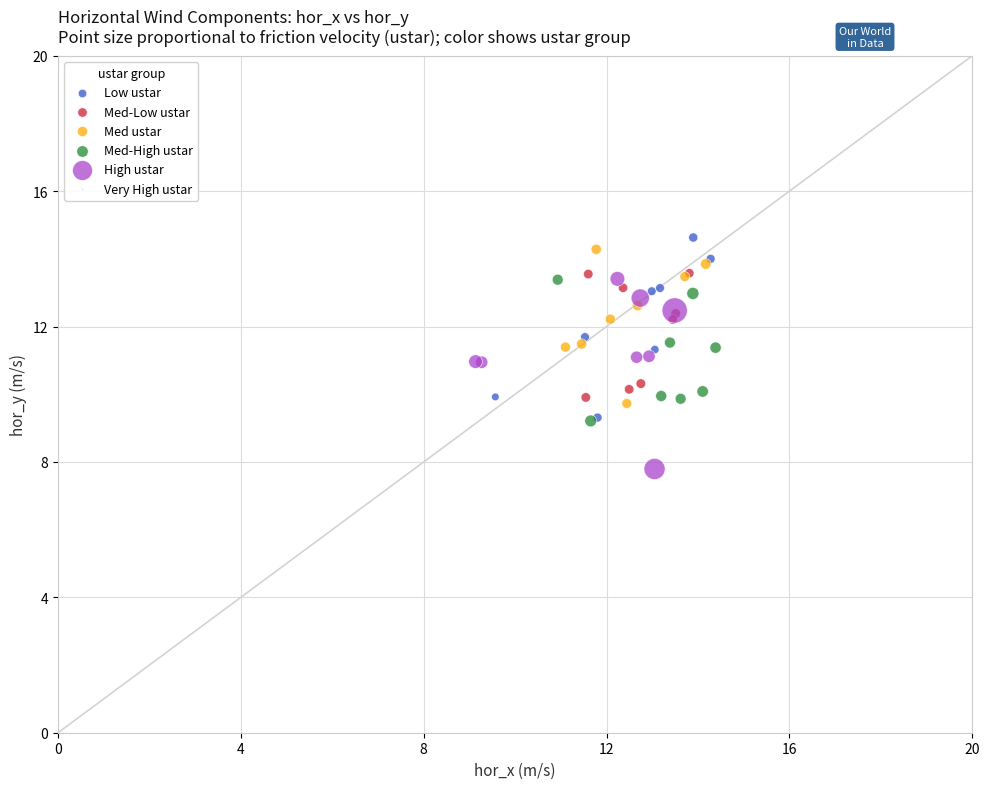

Which series reaches the minimum Y coordinate?

High ustar